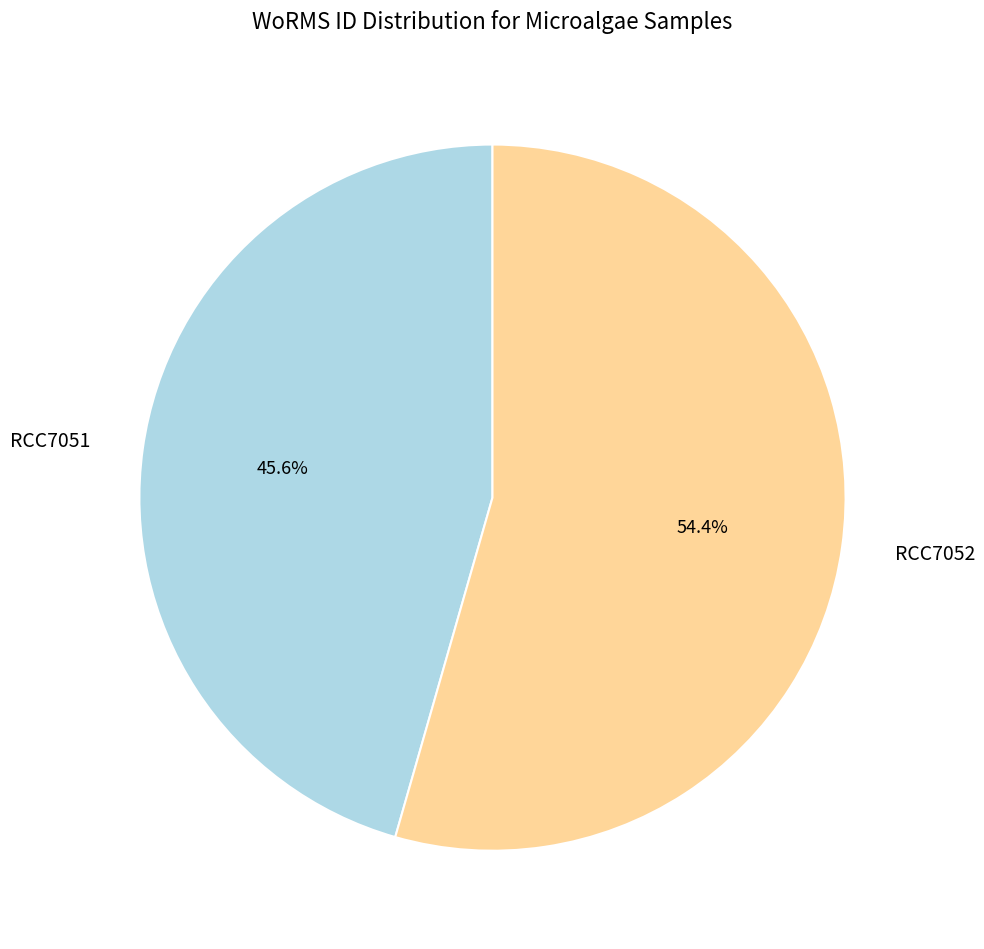

Approximately how many times larger is the value at RCC7051 compared to RCC7052?

0.8